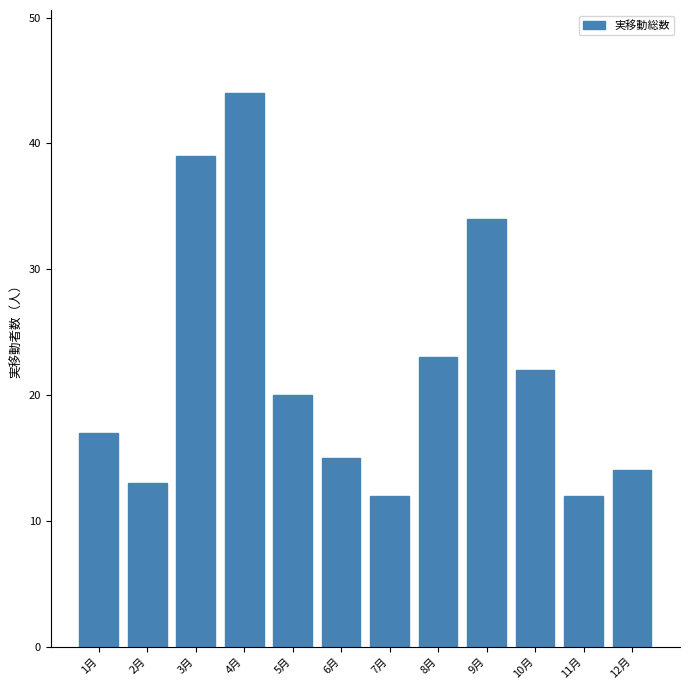

Reading left to right, transcribe all the data shown in this chart.

17	13	39	44	20	15	12	23	34	22	12	14